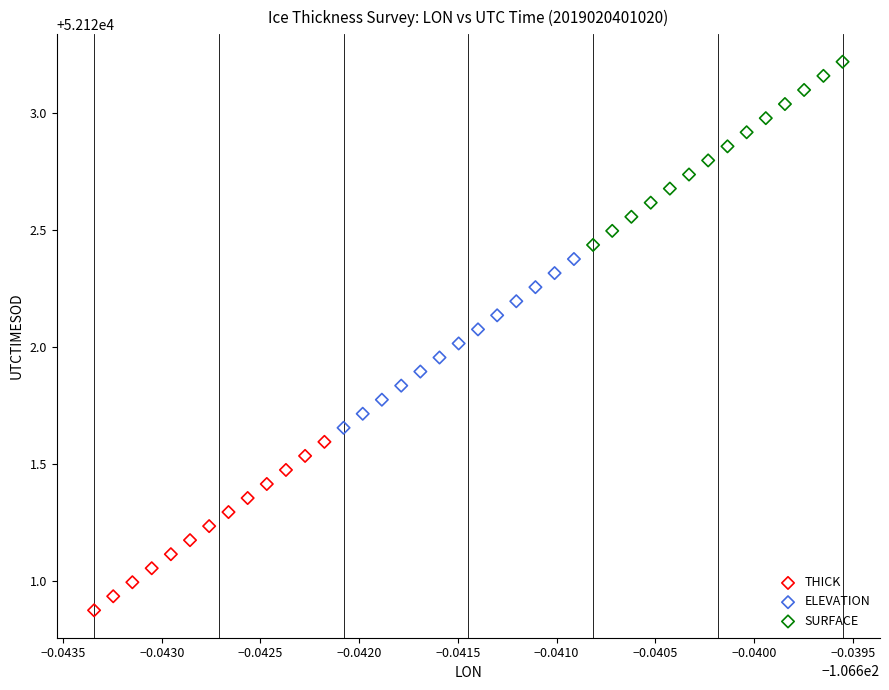

Which series contains the highest Y value?

SURFACE